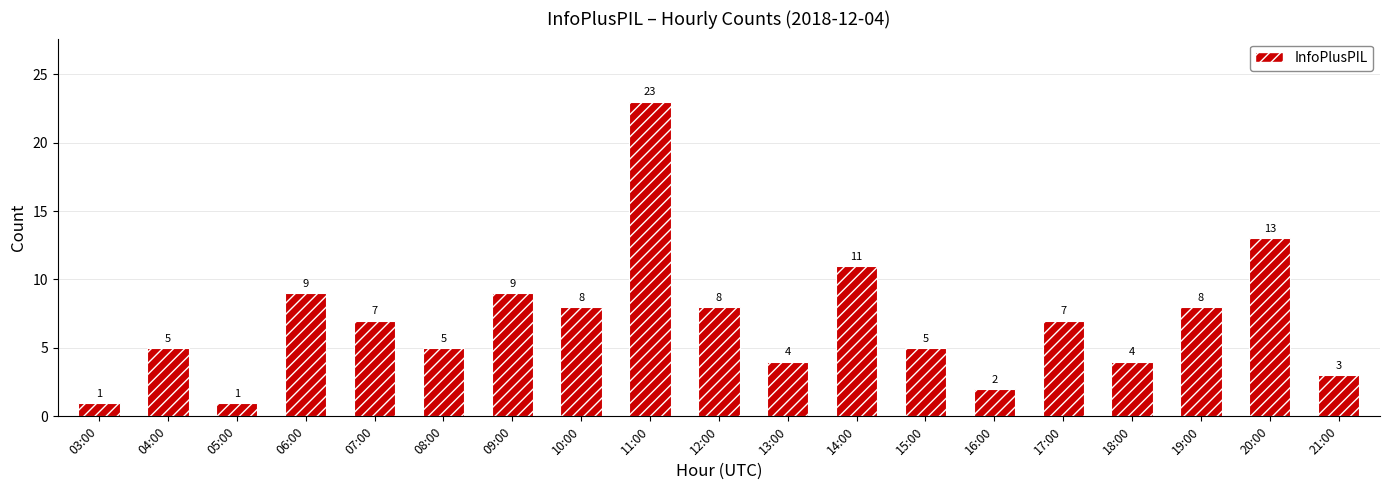

What is the maximum value shown in the chart?

23